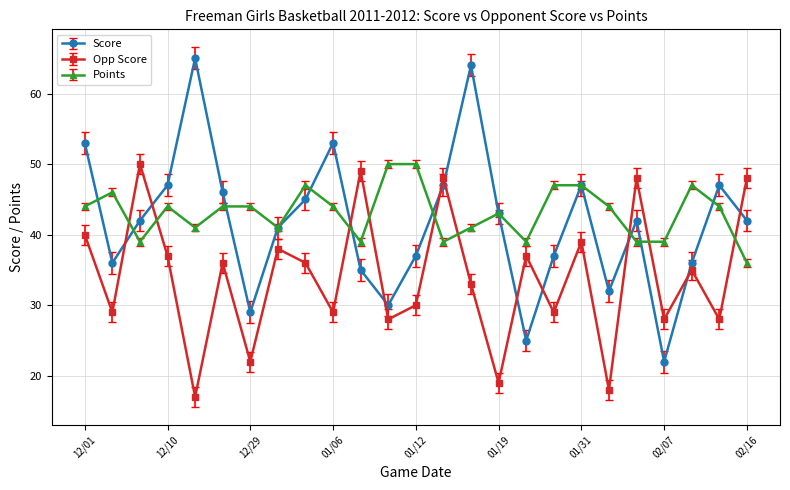

Does the chart have visible grid lines?

Yes